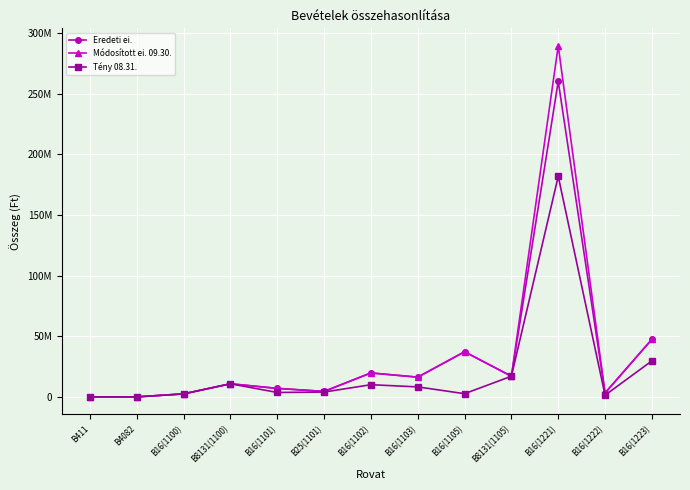

Is this an area chart (filled region under the line)?

No